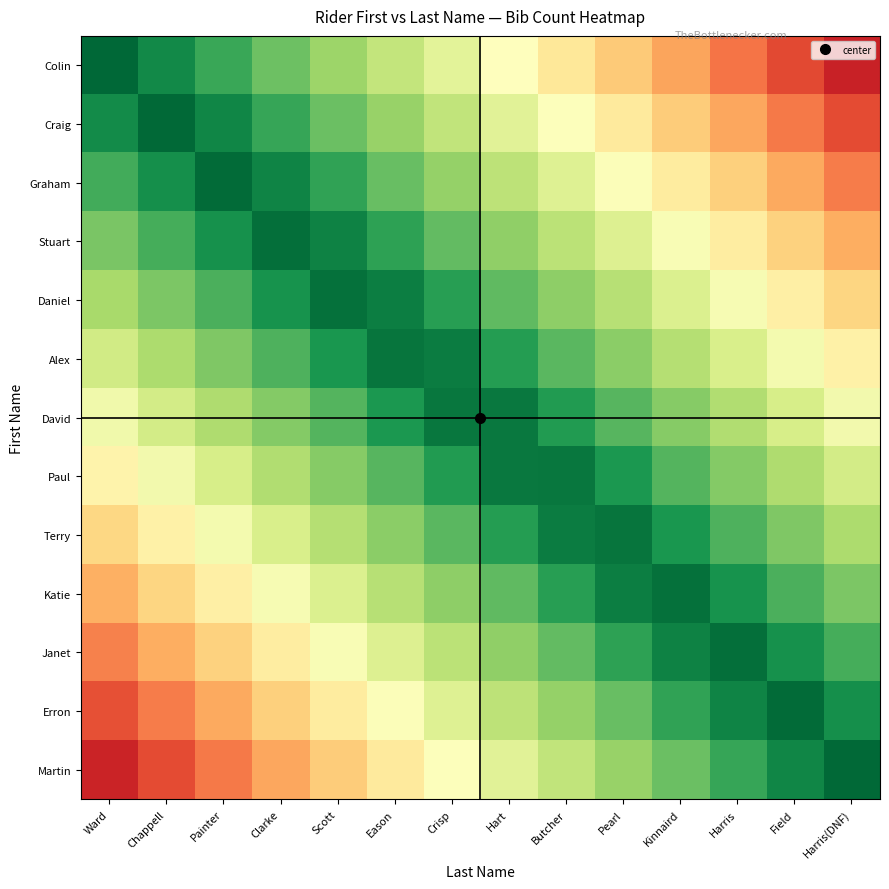

Which series has the widest spread of values?

Colin